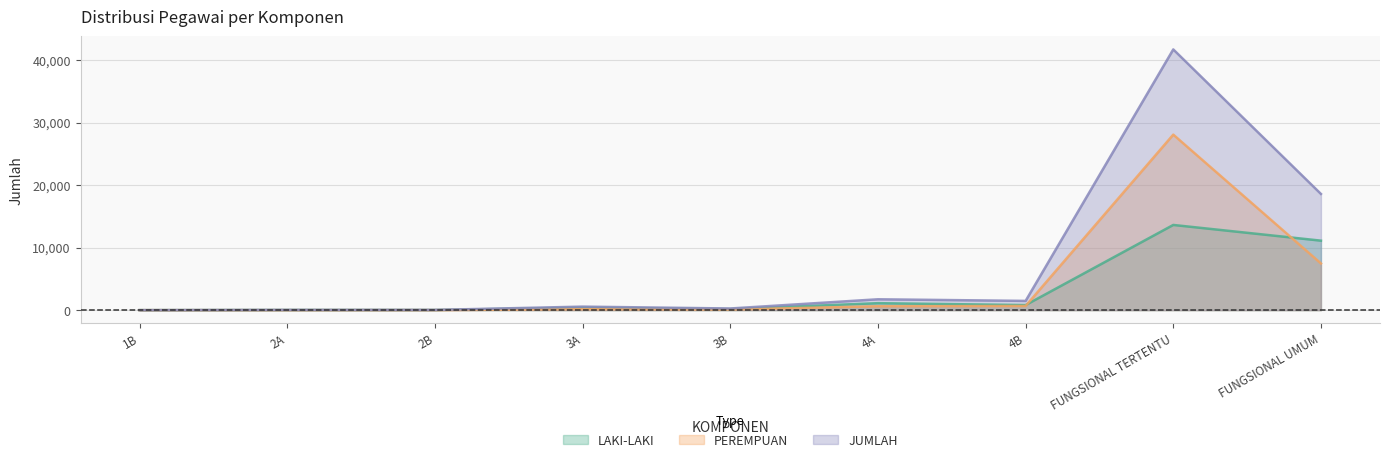

How many interior local peaks does the PEREMPUAN series have?

2